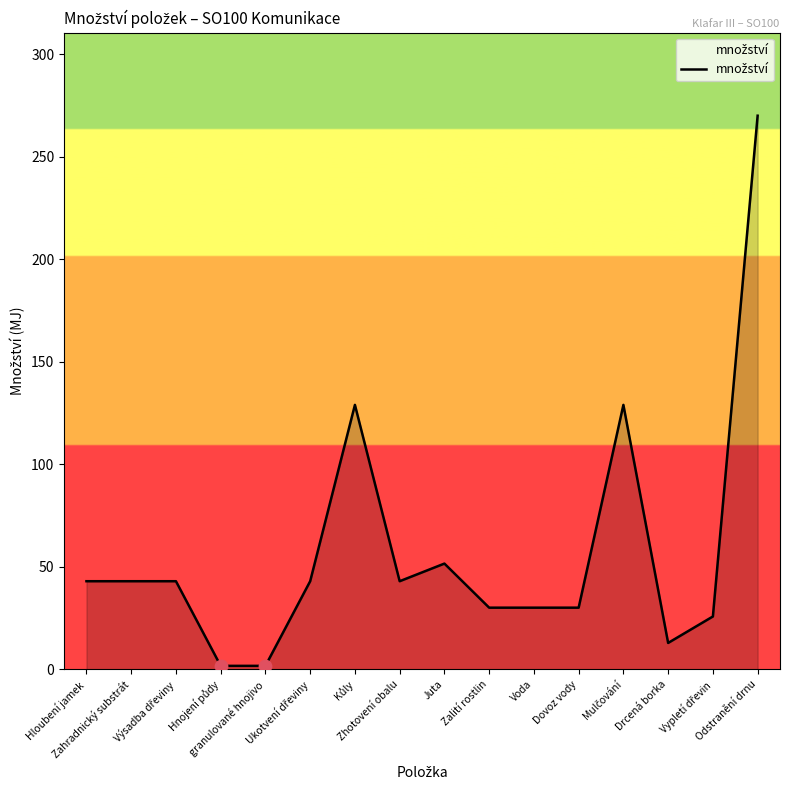

What is the greatest value displayed?

270.0